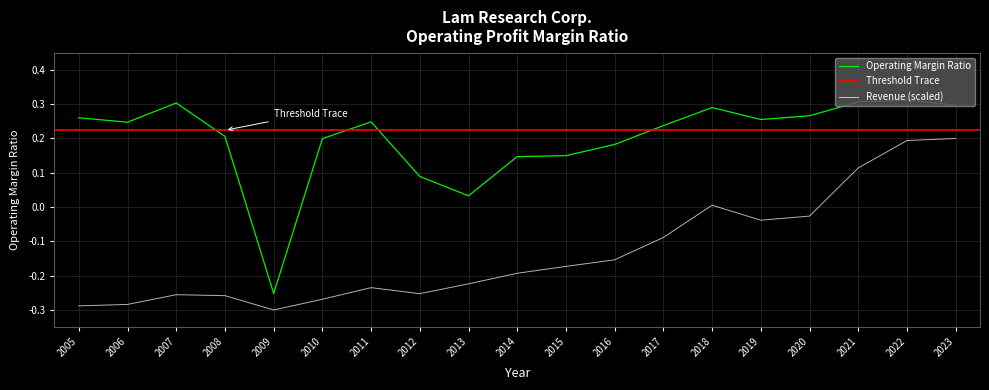

What is the difference between the Operating Margin Ratio values at 2012 and 2008?

0.1